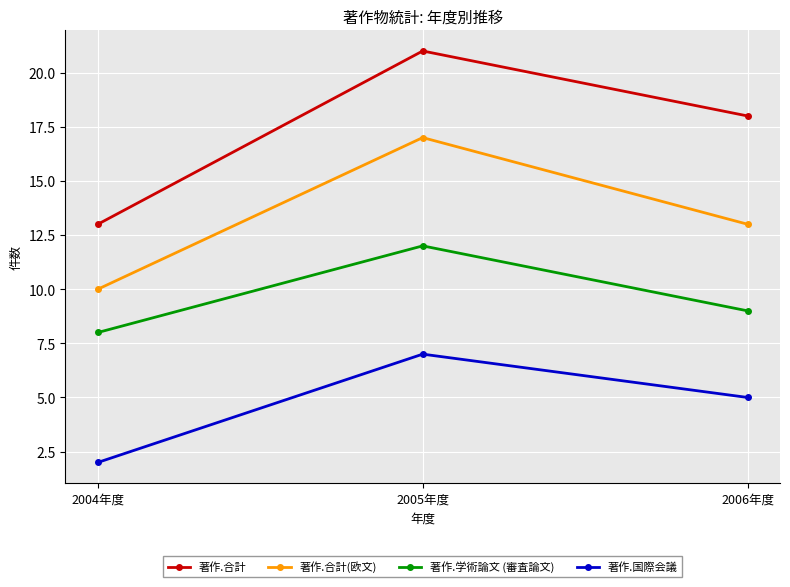

Which label corresponds to the smallest value in the chart?

2004年度